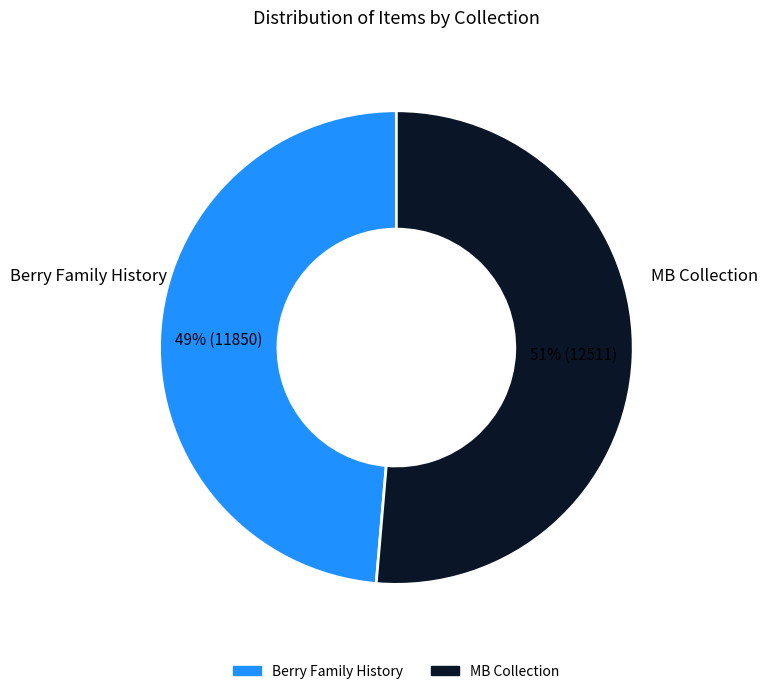

Which category has the smallest portion of the pie?

Berry Family History